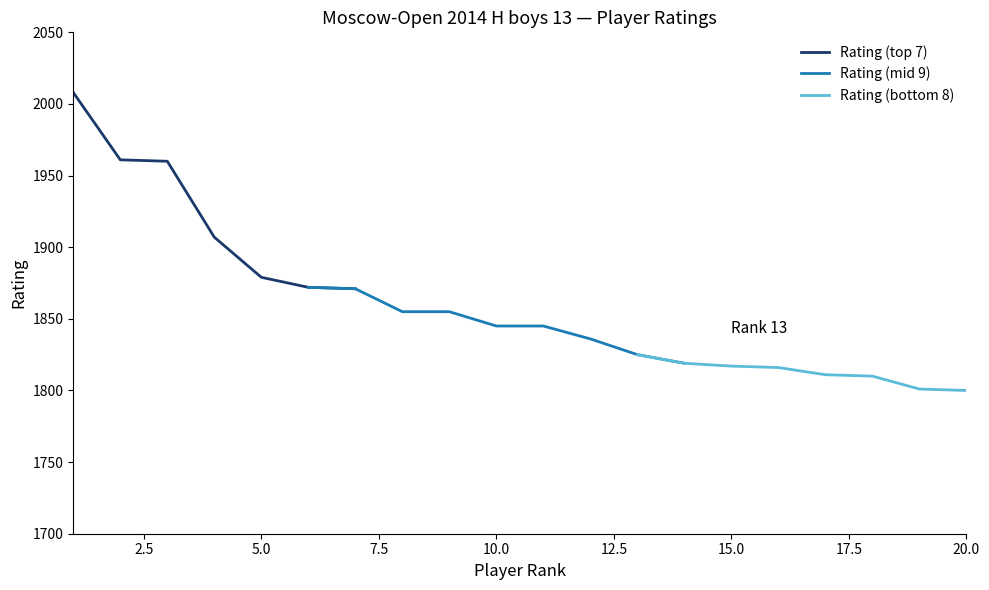

What is the value of the 8th point from the left?

1855